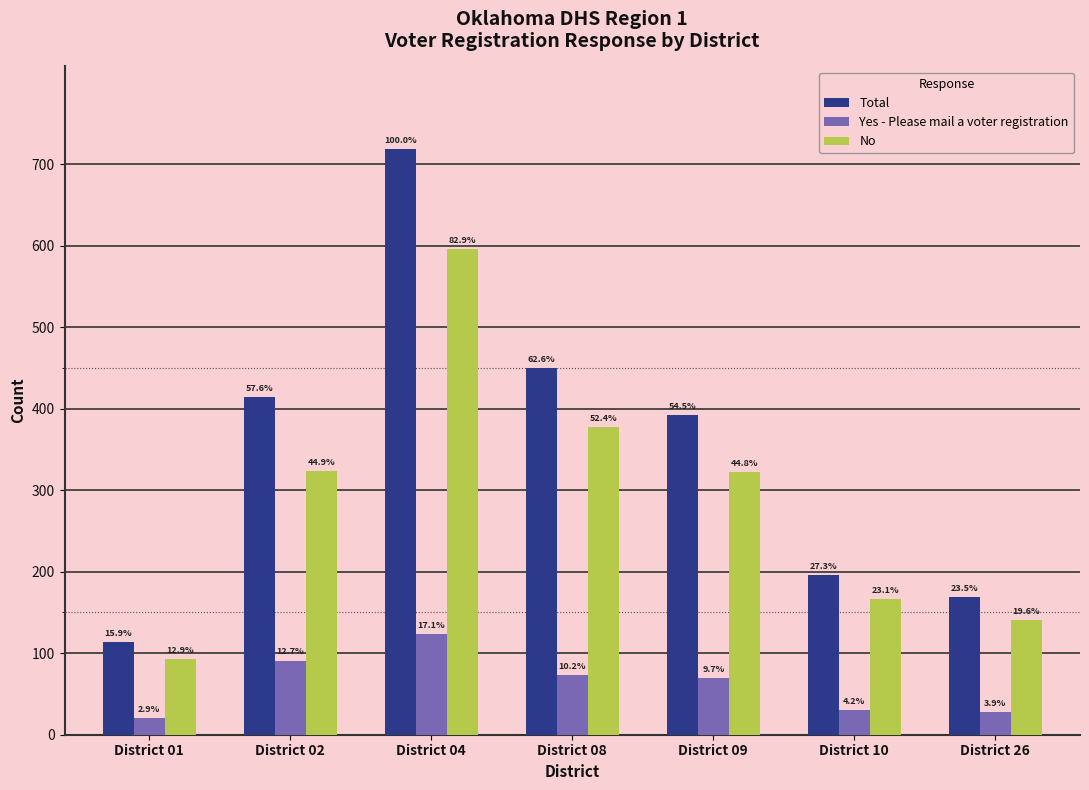

Does the chart contain any negative values?

No